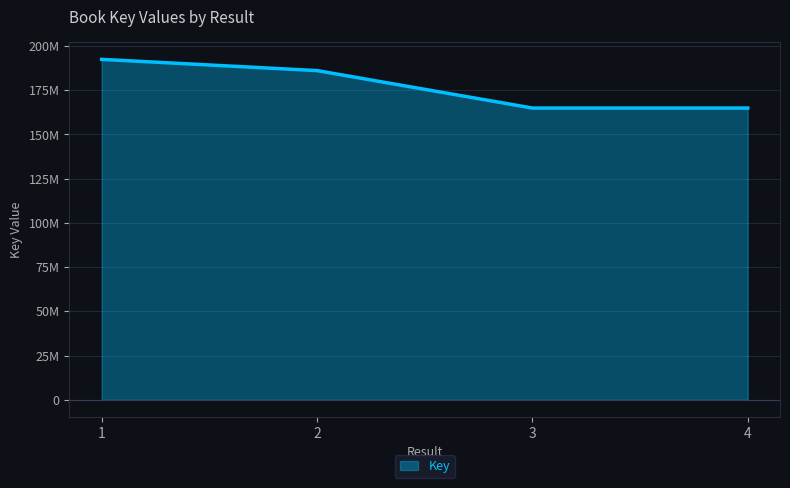

Where is the first local minimum?

3